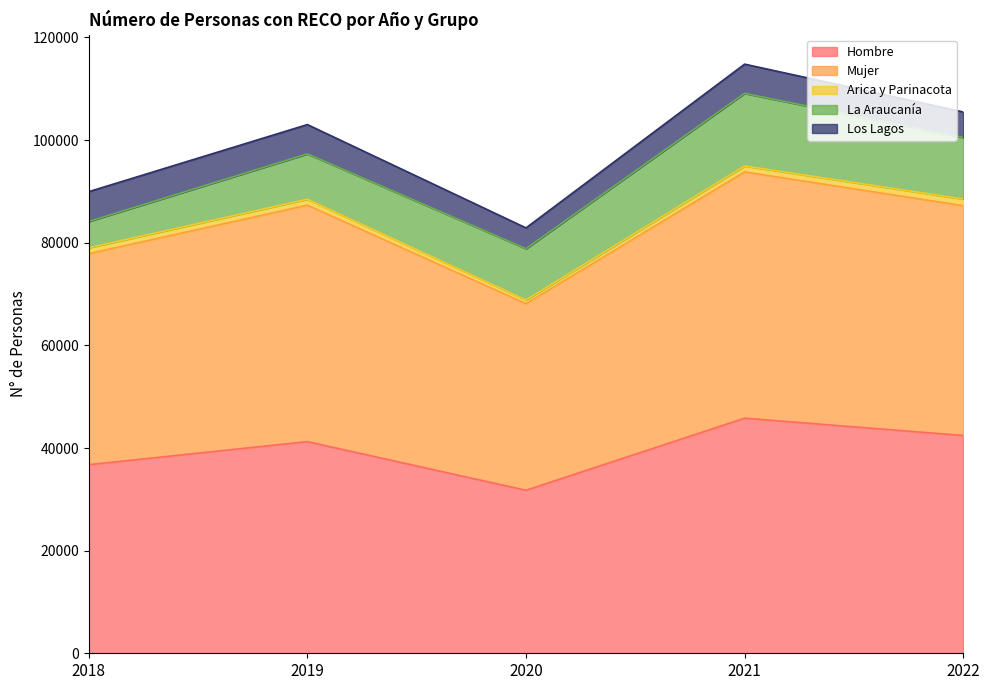

True or false: Mujer and La Araucanía intersect in this chart.

False